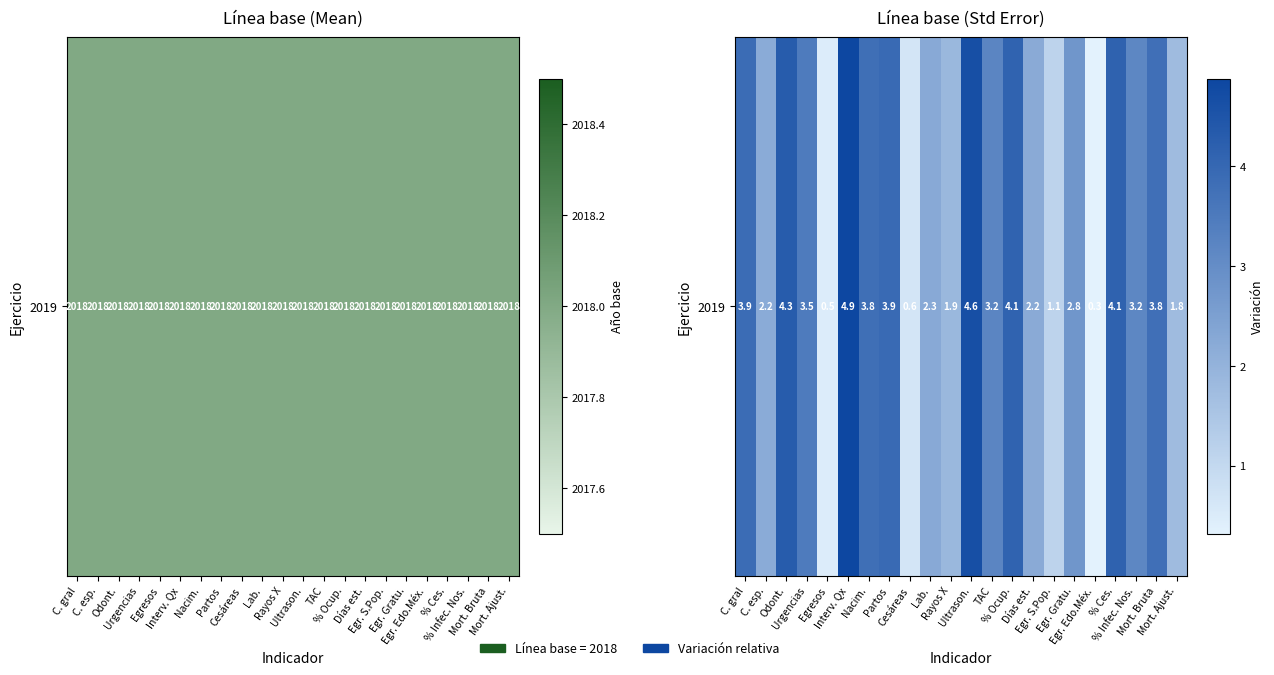

What is the change in value from Ultrason. to % Infec. Nos.?

-1.5